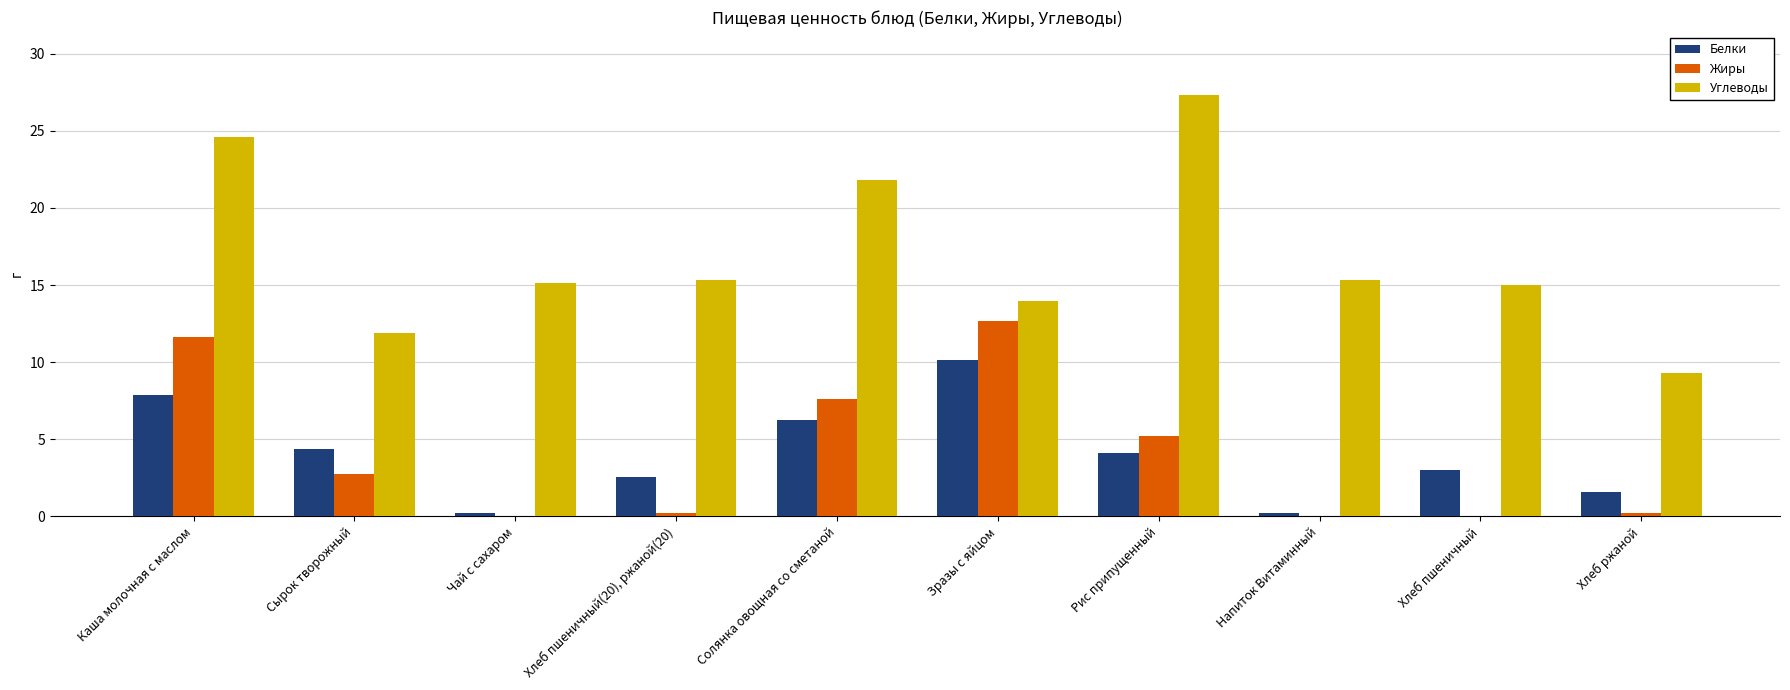

At which category is the sum across all series the highest?

Каша молочная с маслом